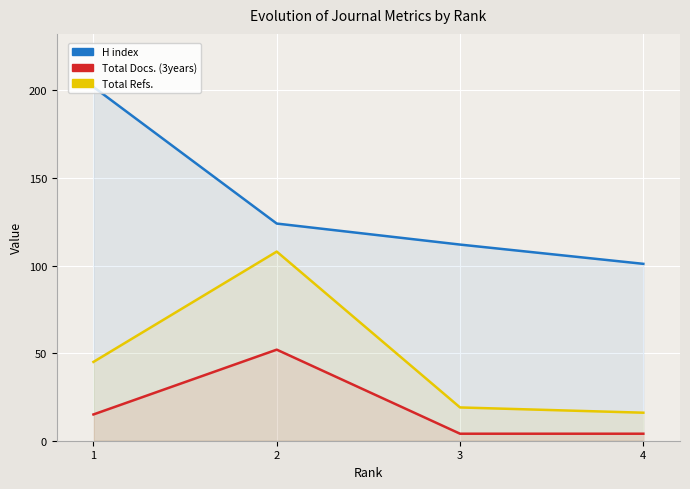

True or false: Total Docs. (3years) and H index cross at least once.

False